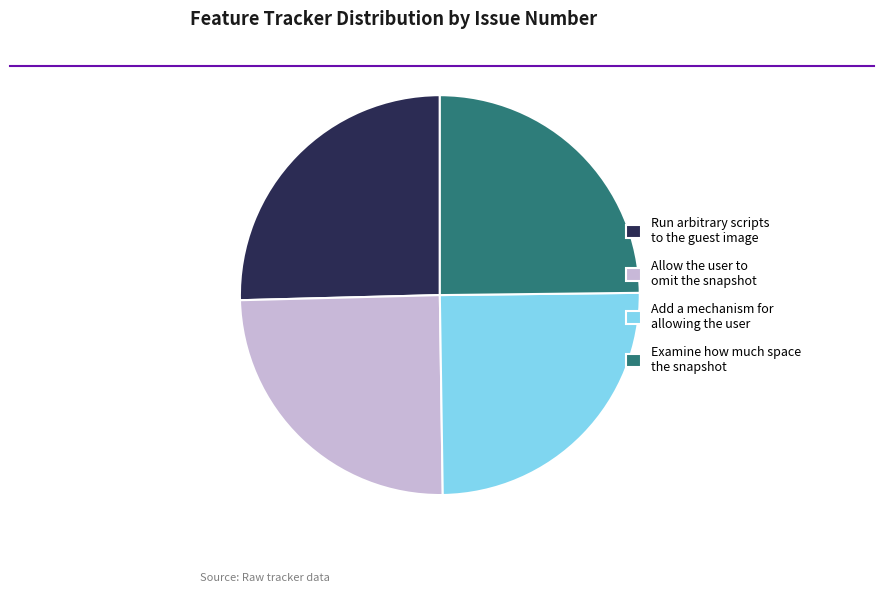

Does Run arbitrary scripts to the guest image represent more than half of the total?

No